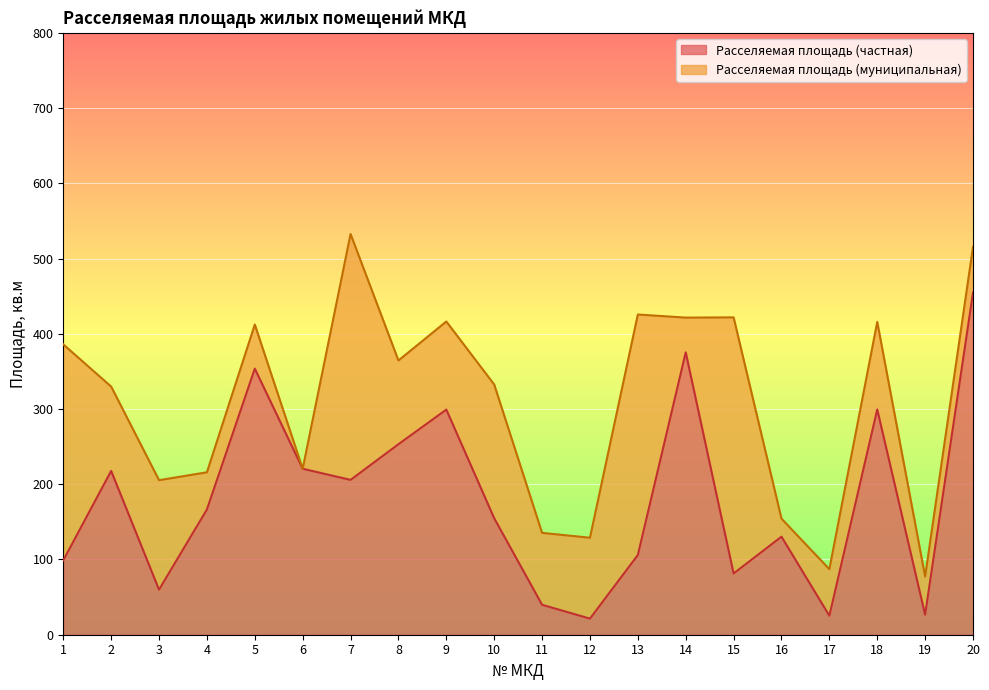

Between 15 and 20, which is larger?

20